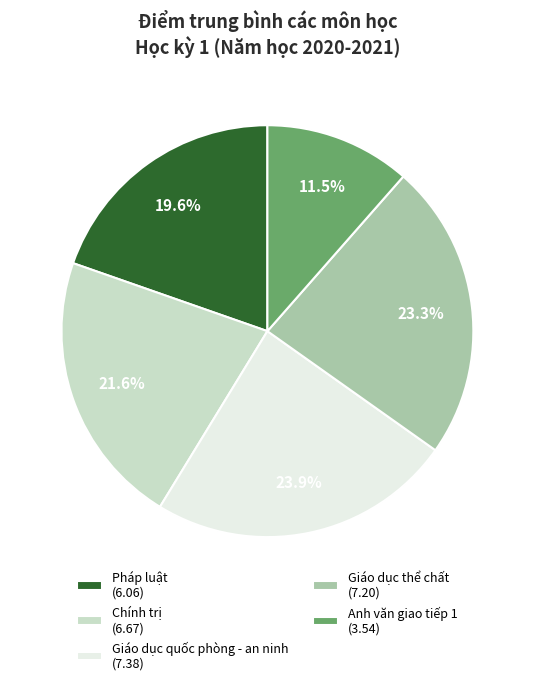

Between Chính trị (6.67) and Giáo dục thể chất (7.20), which is larger?

Giáo dục thể chất (7.20)